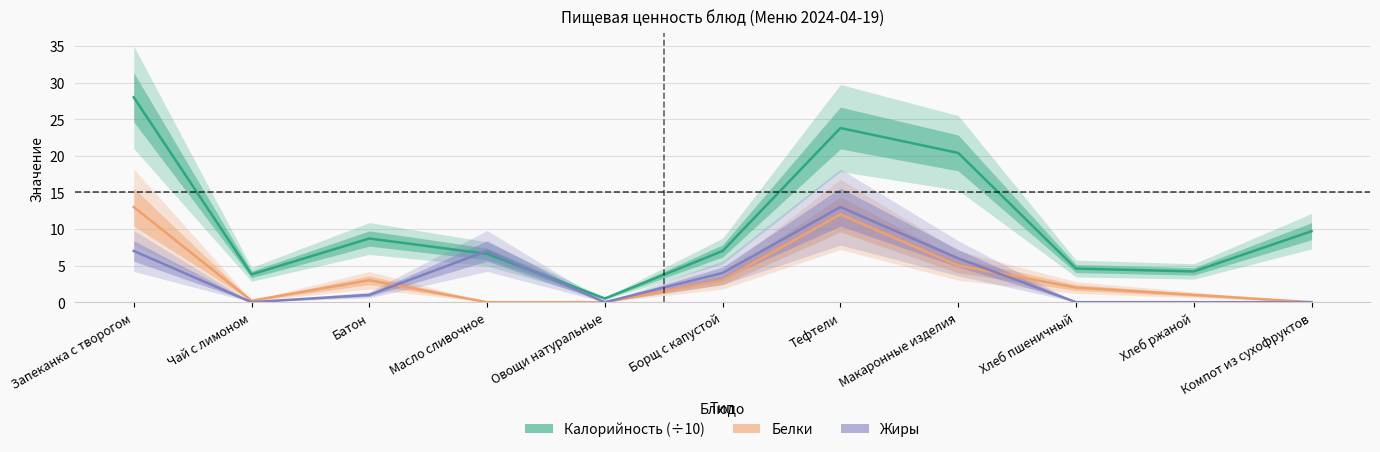

True or false: Калорийность (÷10) and Белки intersect in this chart.

False